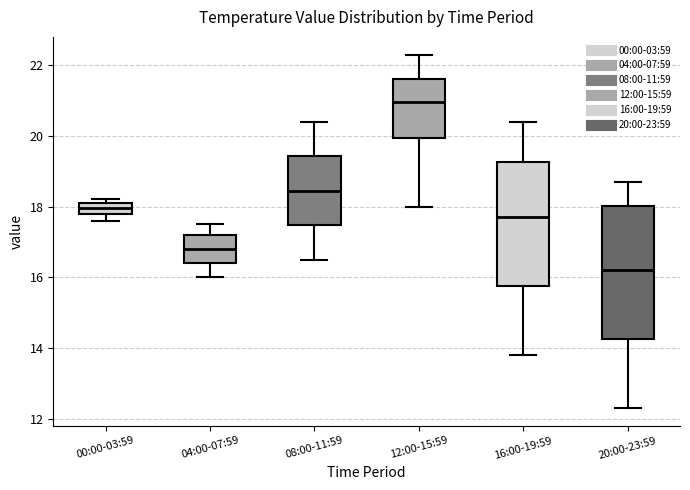

Reading left to right, read every box against the y-axis: the position of its median line, the range the box covers, and the ends of its whiskers. The values are not printed on the chart, so give them approximately, as read against the axis.

00:00-03:59: median 18.0, box 17.8 to 18.2, whiskers 17.6 to 18.2 (just above the box's upper edge)
04:00-07:59: median 16.8, box 16.4 to 17.2, whiskers 16.0 to 17.6
08:00-11:59: median 18.4, box 17.4 to 19.4, whiskers 16.6 to 20.4
12:00-15:59: median 21.0, box 20.0 to 21.6, whiskers 18.0 to 22.4
16:00-19:59: median 17.8, box 15.8 to 19.2, whiskers 13.8 to 20.4
20:00-23:59: median 16.2, box 14.2 to 18.0, whiskers 12.4 to 18.8